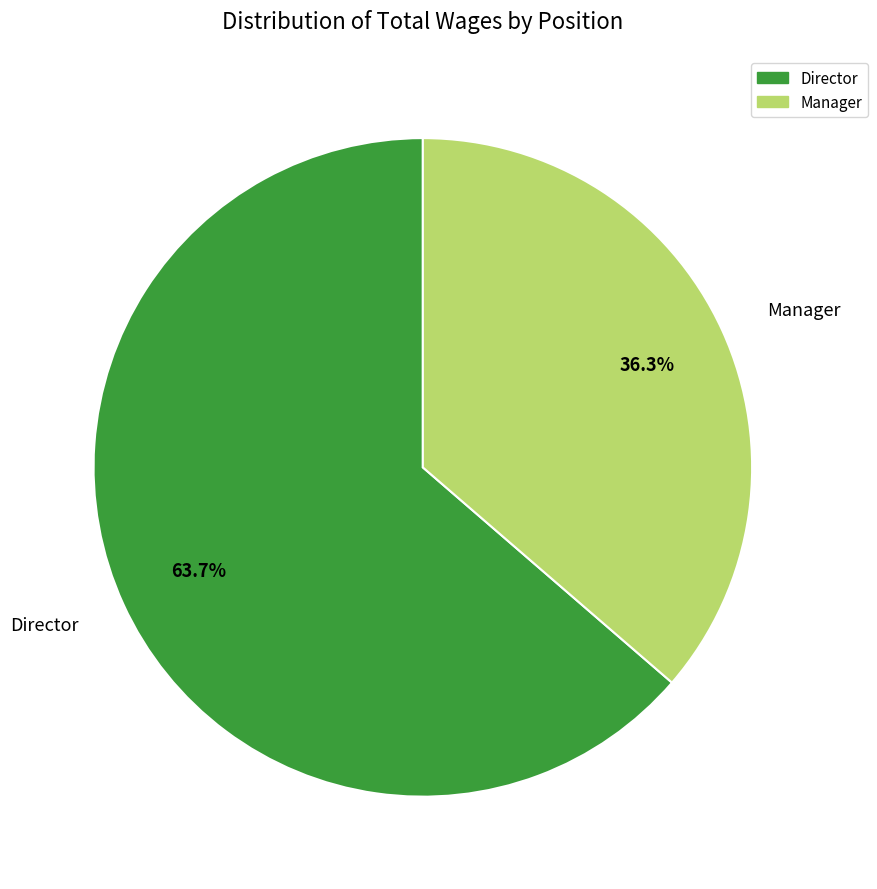

True or false: Manager accounts for 36% of the total.

True